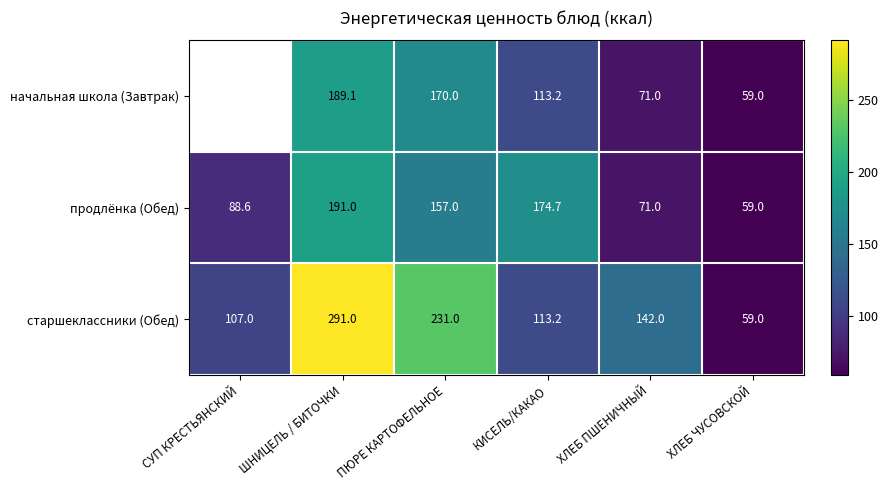

The value of начальная школа (Завтрак) at ХЛЕБ ПШЕНИЧНЫЙ is 34.6. True or false?

False